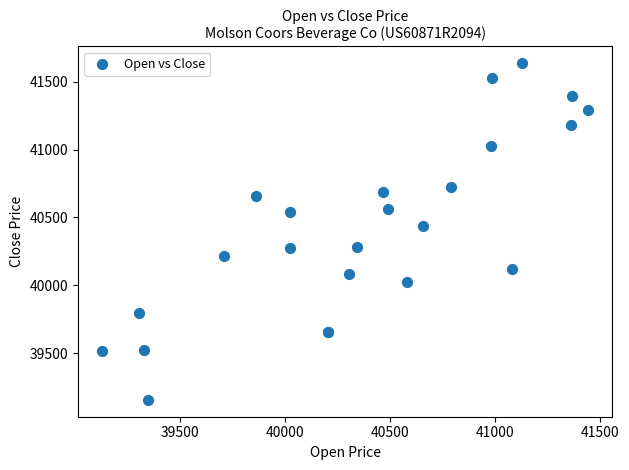

What Y value in the scatter plot is closest to 40395?

40436